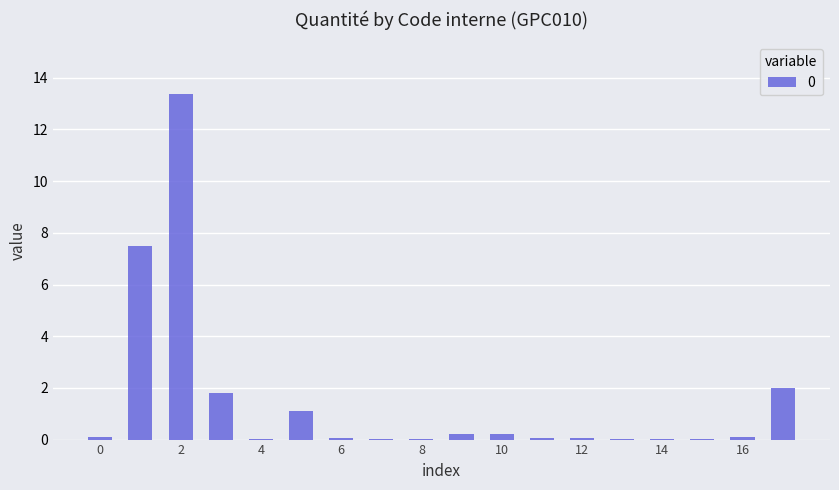

What is the greatest value displayed?

13.4